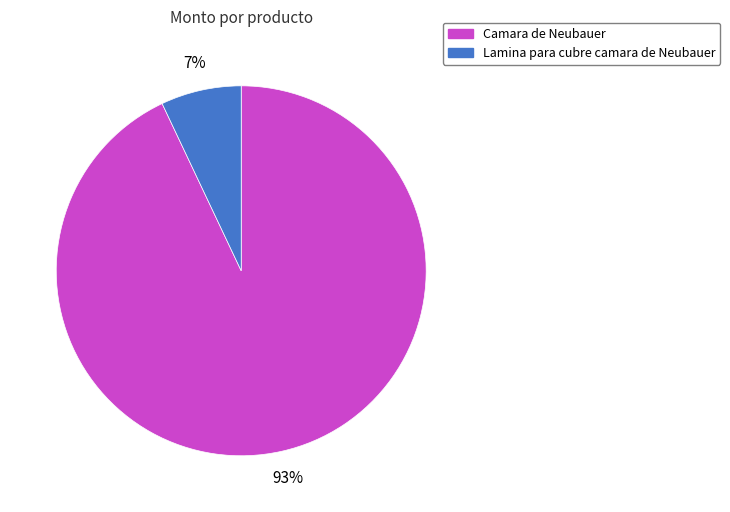

True or false: Camara de Neubauer accounts for 93% of the total.

True